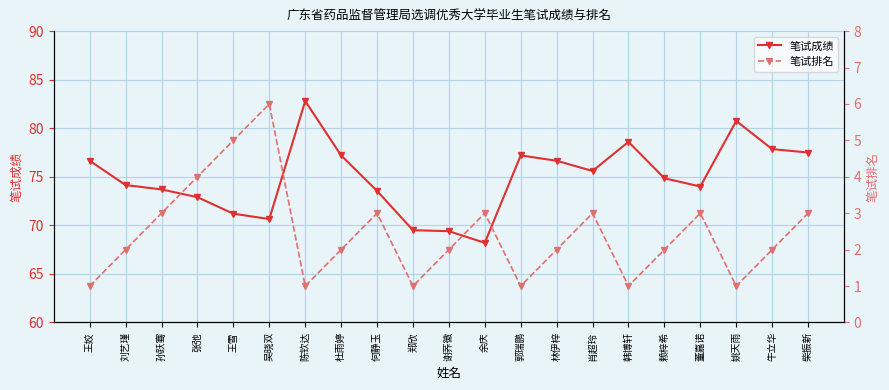

At which label does 笔试排名 first exceed 2?

孙跃骞